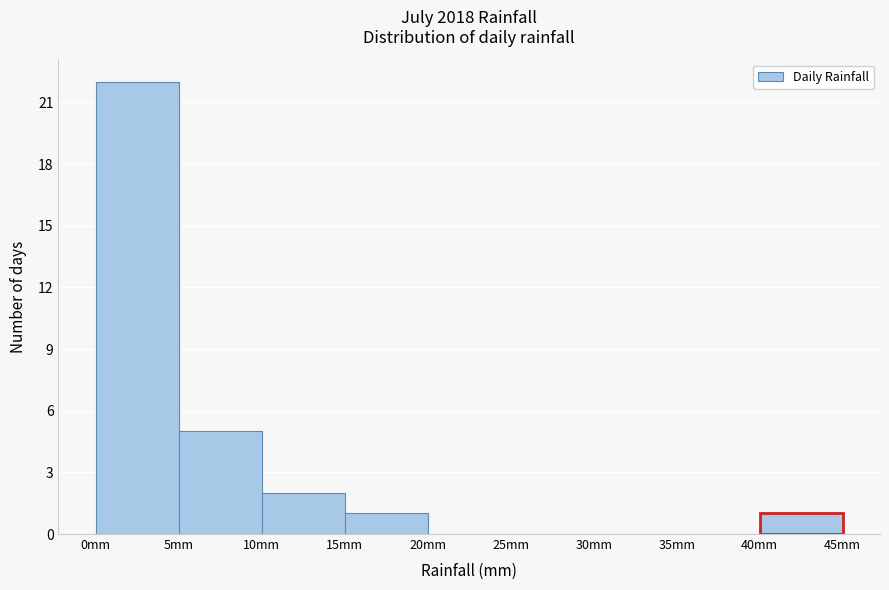

Over which range of the x-axis is the bar tallest?

0 to 5